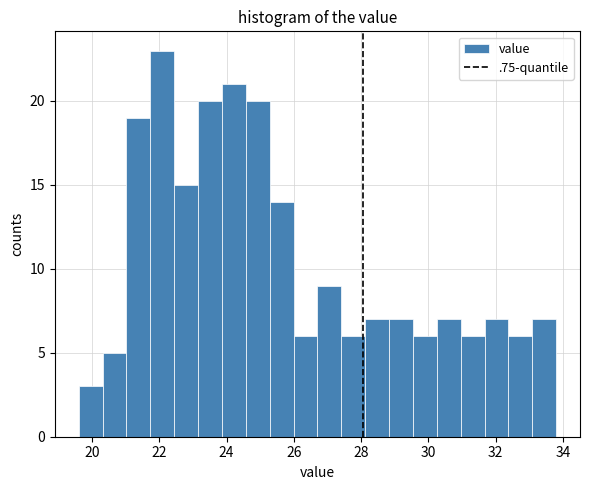

Around what value on the x-axis is the tallest bar? Give the approximate position of its centre, as read against the axis.

22.0